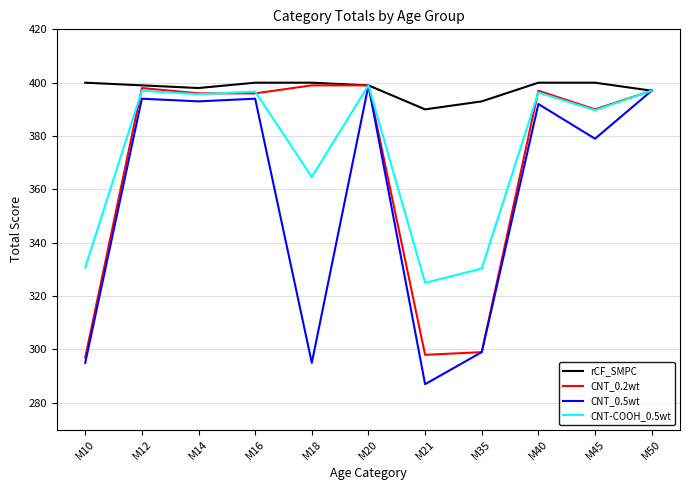

Read the CNT-COOH_0.5wt value at M35.

330.3